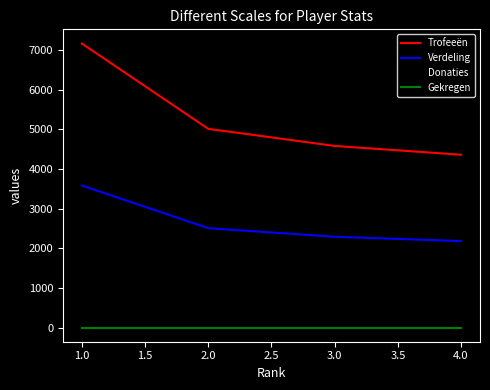

Does the chart display data point markers on the line(s)?

No